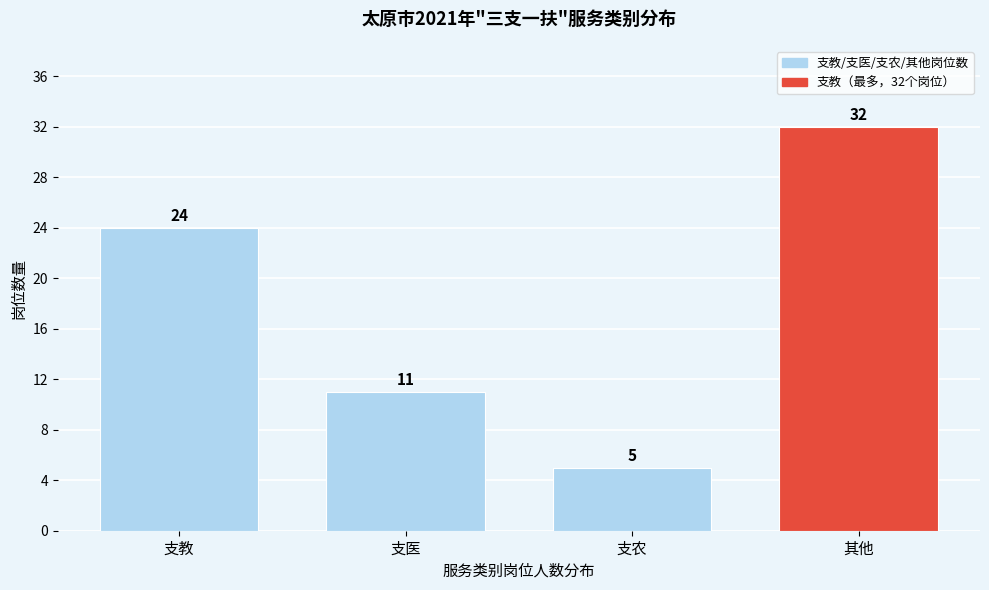

Reading right to left, list all the values displayed in this chart.

其他=32	支农=5	支医=11	支教=24